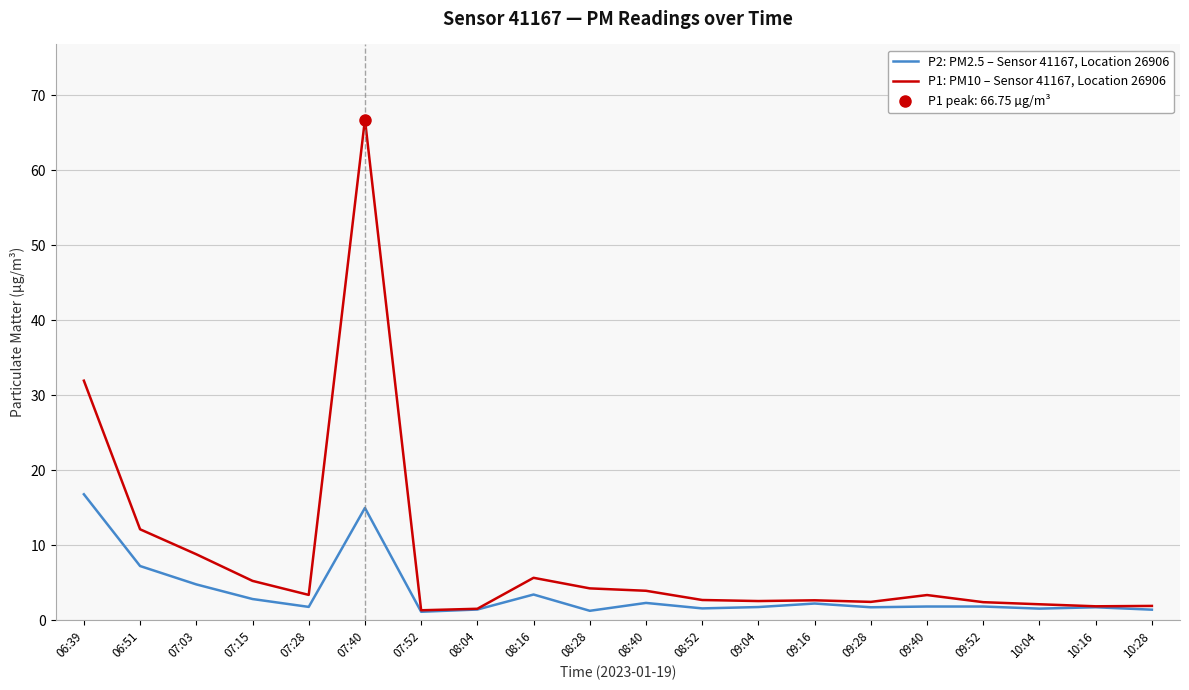

How many interior local peaks does the P2: PM2.5 – Sensor 41167, Location 26906 series have?

5